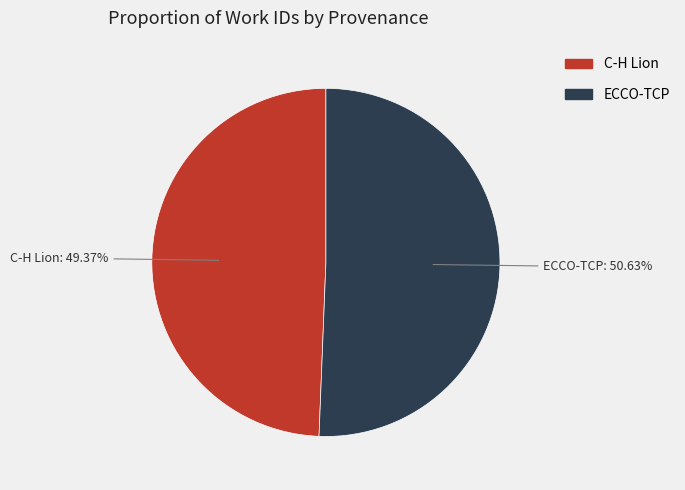

Combined, do ECCO-TCP and C-H Lion account for over 50%?

Yes